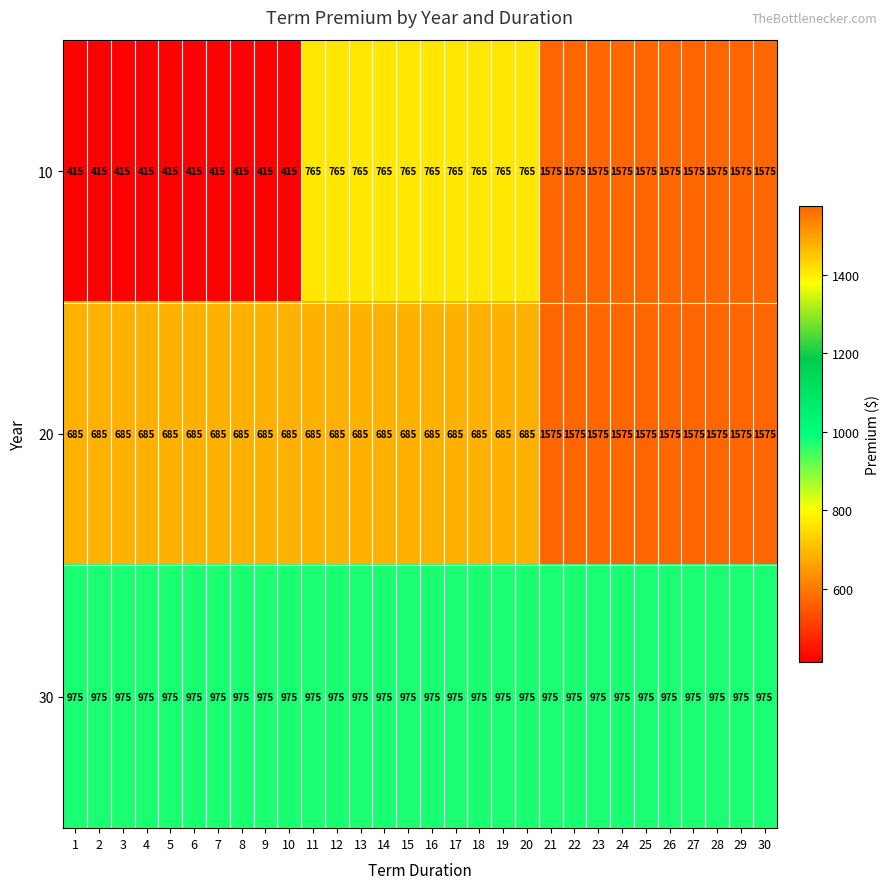

What is the spread (max minus min) of values at 21?

600